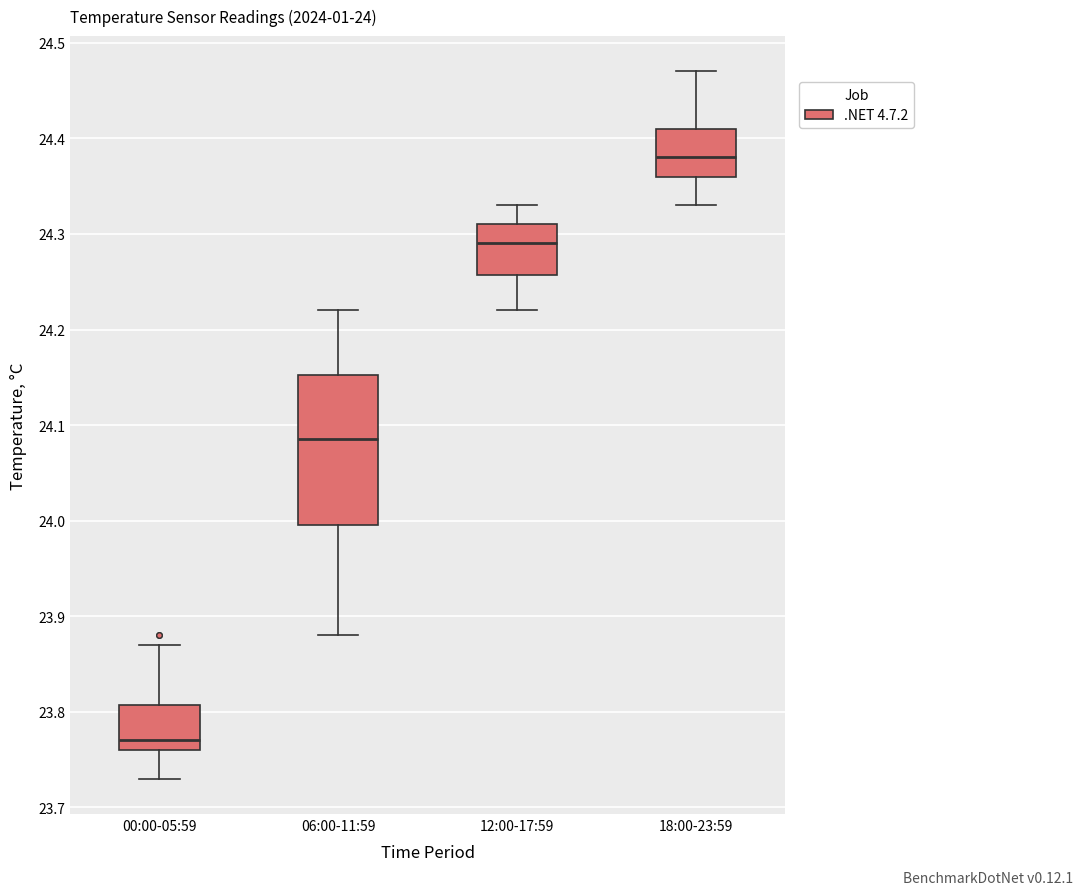

Which box has the lowest median line?

00:00-05:59